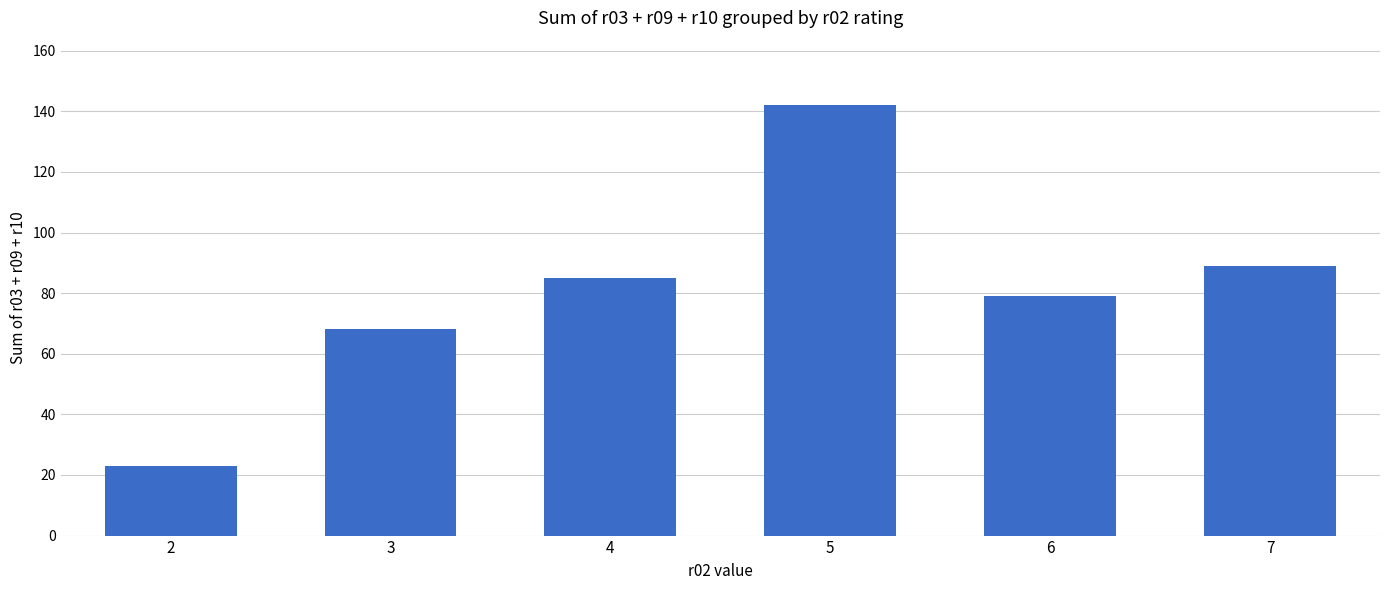

What is the smallest value displayed?

23